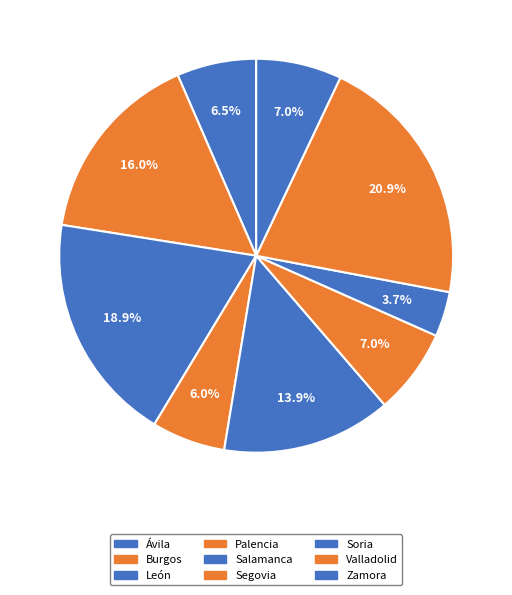

How many slices are in this pie chart?

9